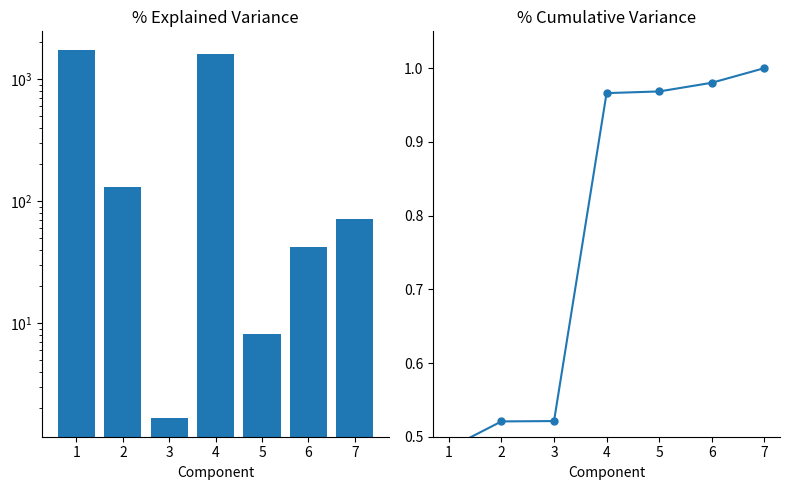

Where does the 总计 series first go above 70?

1